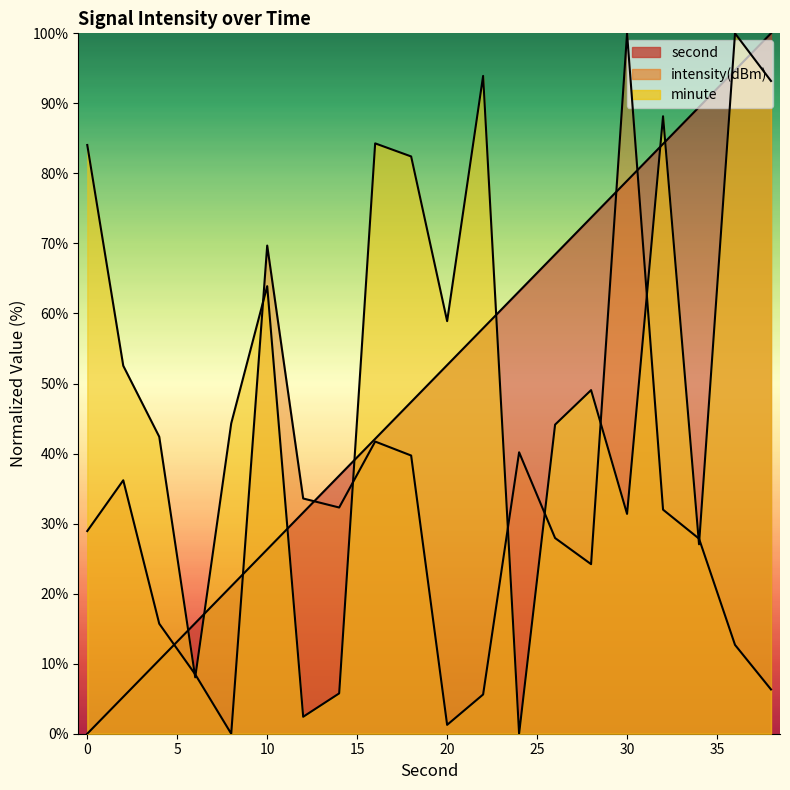

What is the value of the second point at the 14th from the left?

68.4